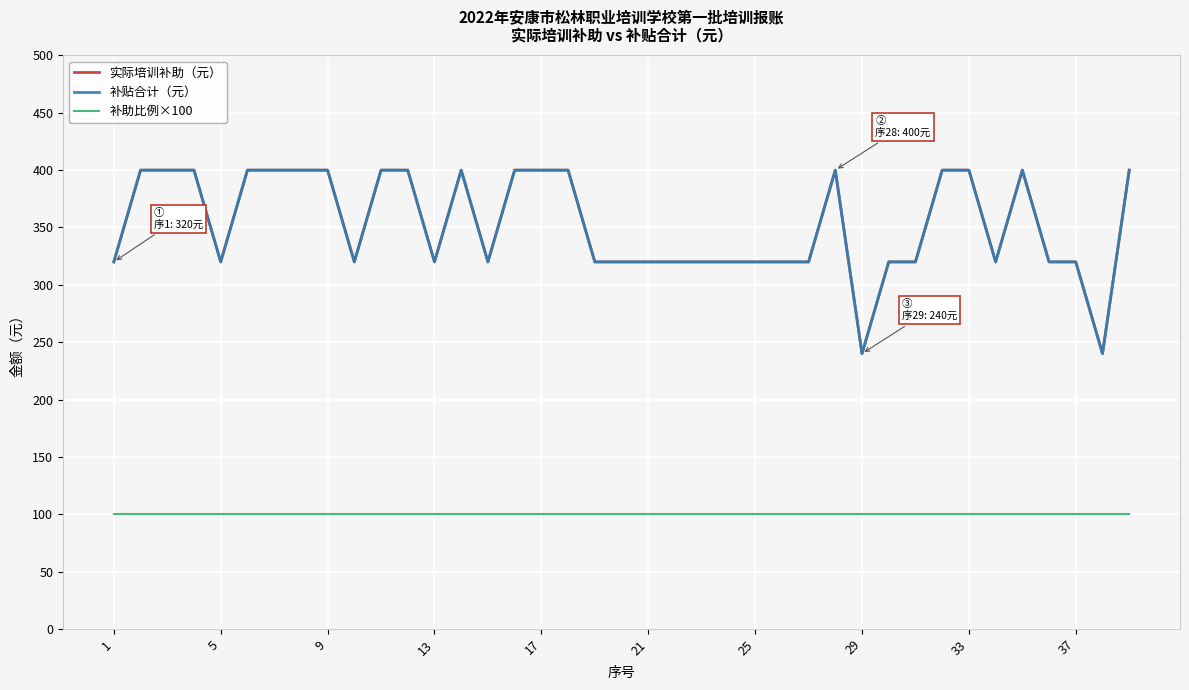

Is this an area chart (filled region under the line)?

No